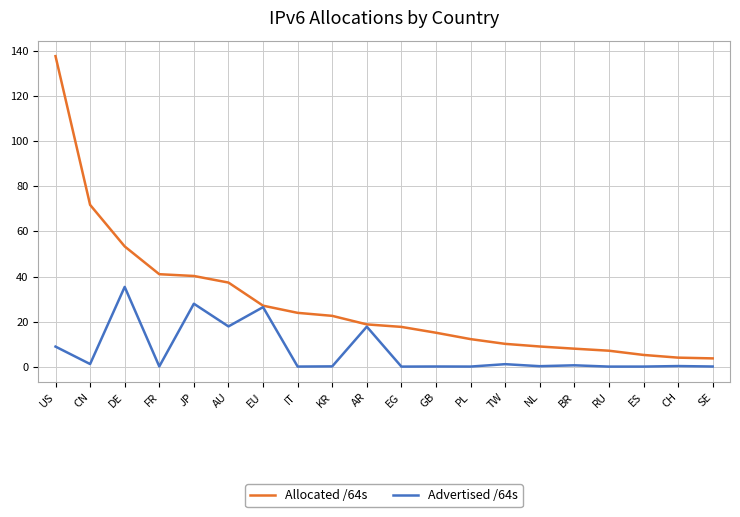

List the series in order of their overall mean, lowest first.

Advertised /64s, Allocated /64s